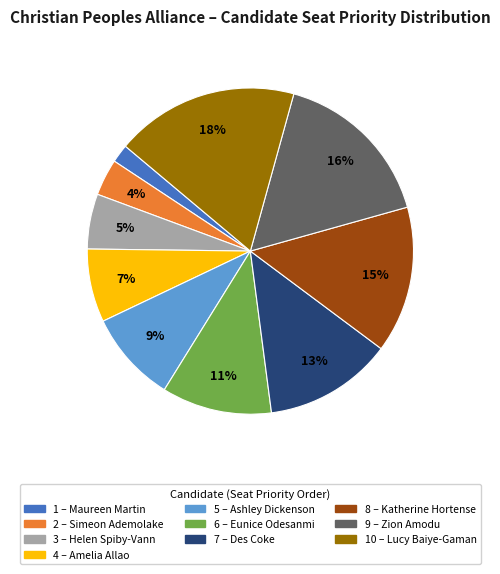

Count the number of slices in the pie.

10